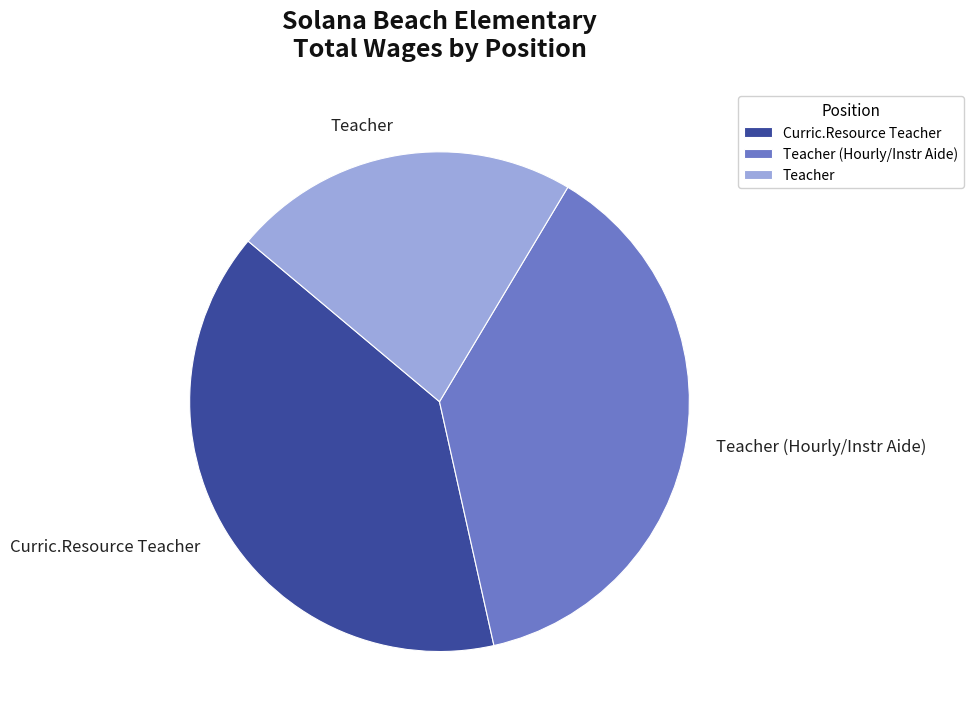

What is the smallest slice in the pie chart?

Teacher